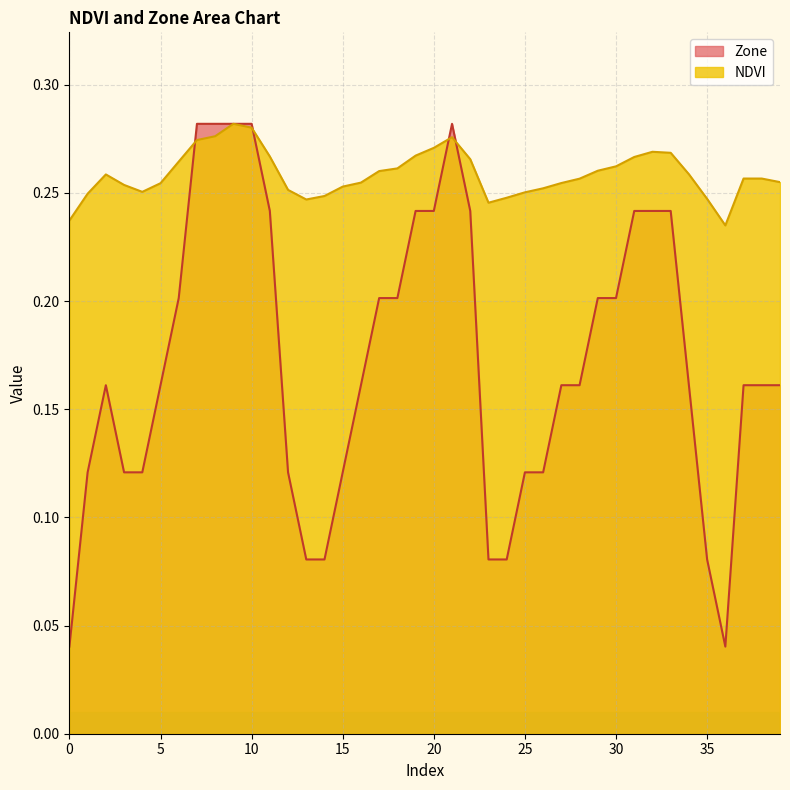

Is the value of NDVI at 27 greater than the value of Zone at 35?

Yes